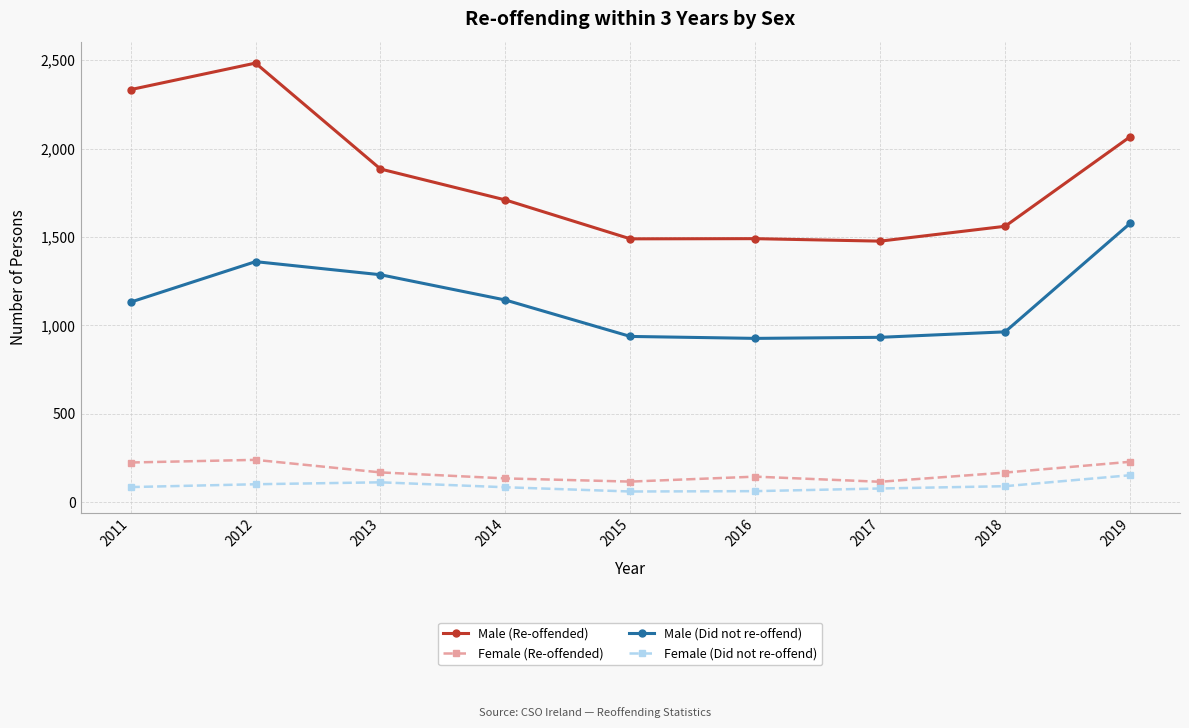

The Female (Re-offended) series shows 199 at 2017. True or false?

False